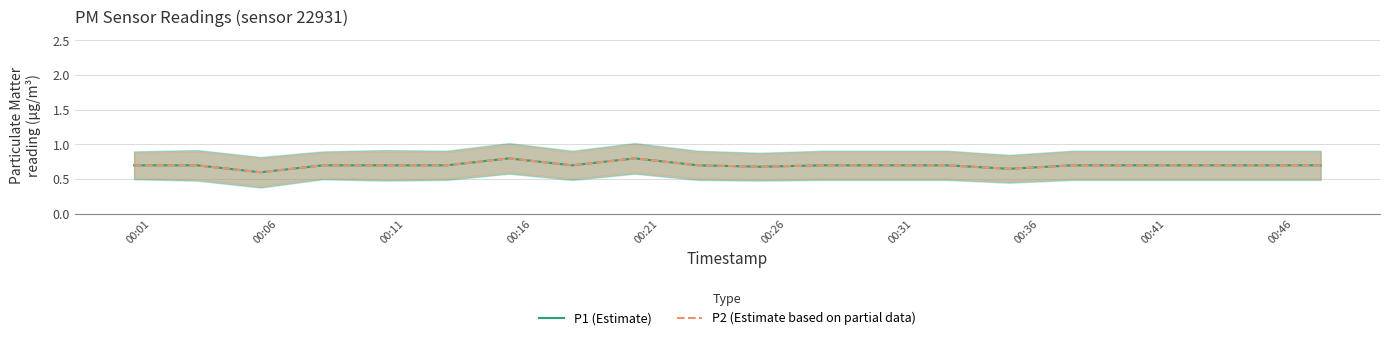

Reading left to right, extract all data points from this chart.

P1 (Estimate): 0.7	0.7	0.6	0.7	0.7	0.7	0.8	0.7	0.8	0.7	0.7	0.7	0.7	0.7	0.7	0.7	0.7	0.7	0.7	0.7
P2 (Estimate based on partial data): 0.7	0.7	0.6	0.7	0.7	0.7	0.8	0.7	0.8	0.7	0.7	0.7	0.7	0.7	0.7	0.7	0.7	0.7	0.7	0.7